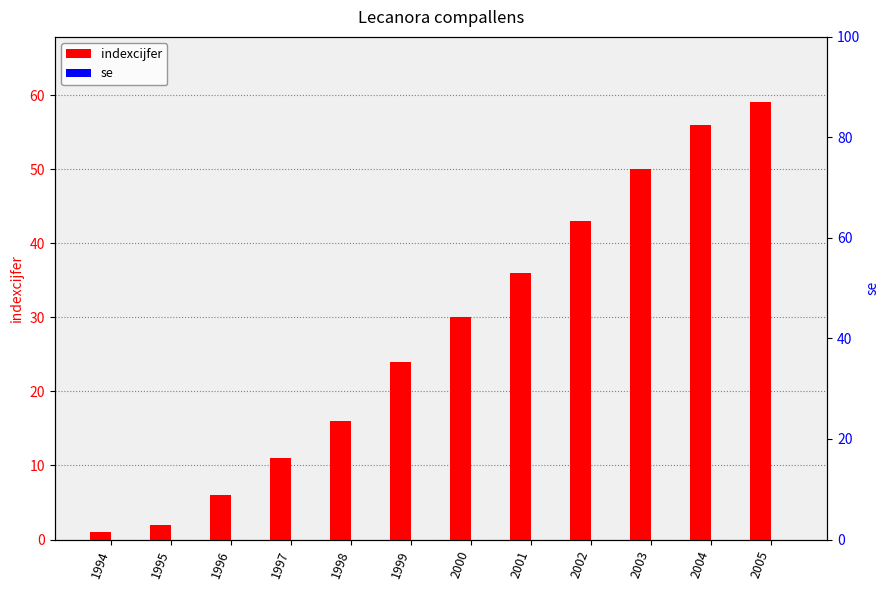

List the series in order of their overall mean, lowest first.

se, indexcijfer